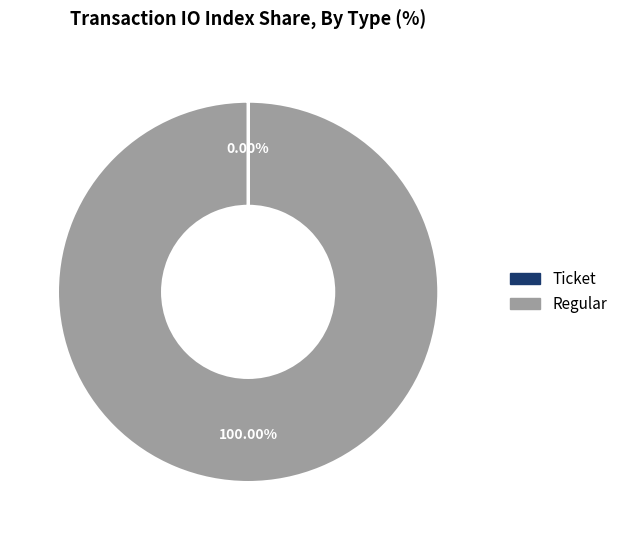

Which category accounts for the majority?

Regular